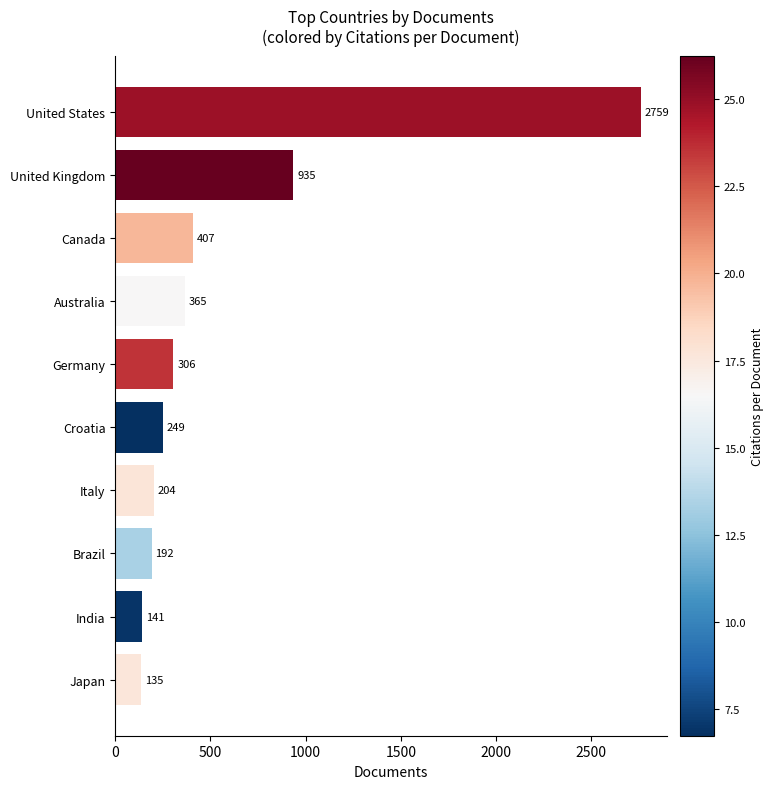

What is the minimum value shown in the chart?

135